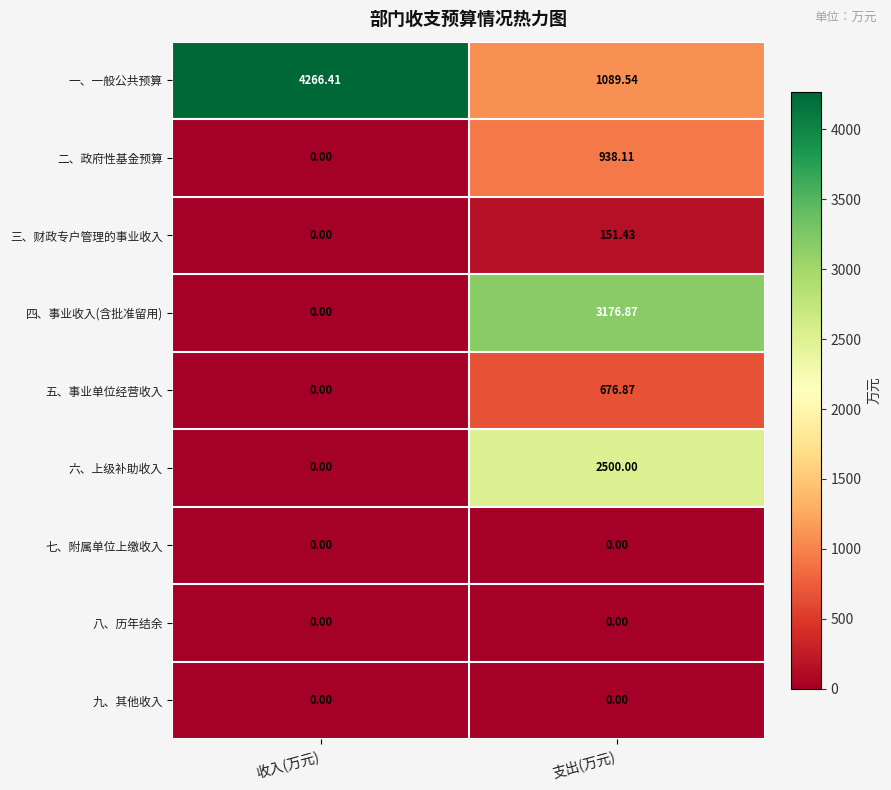

Rank the categories by 一、一般公共预算 value from highest to lowest.

收入(万元), 支出(万元)